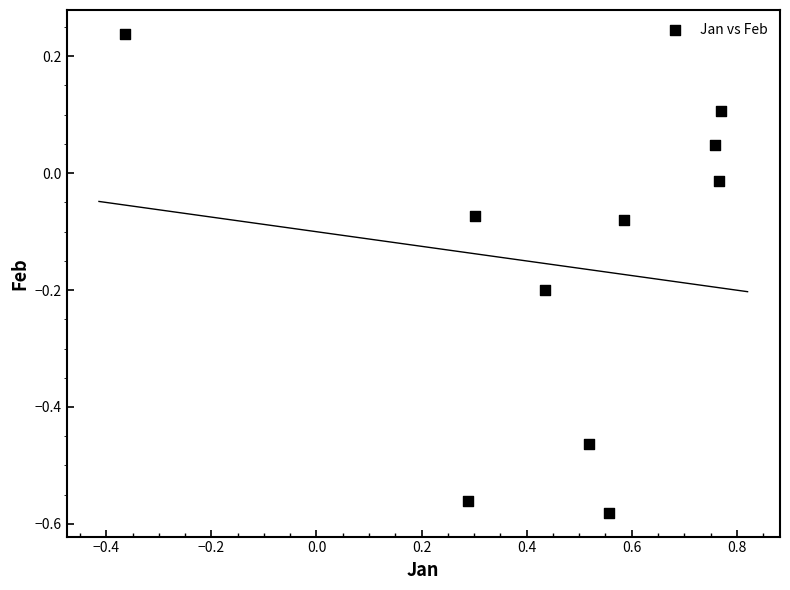

What is the range of Y values (max minus min)?

0.8